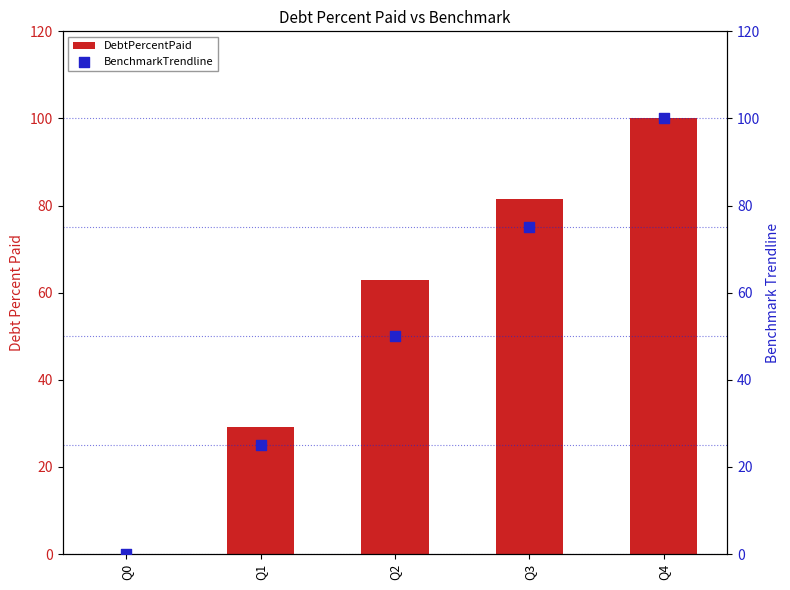

Which series contains the highest Y value?

DebtPercentPaid